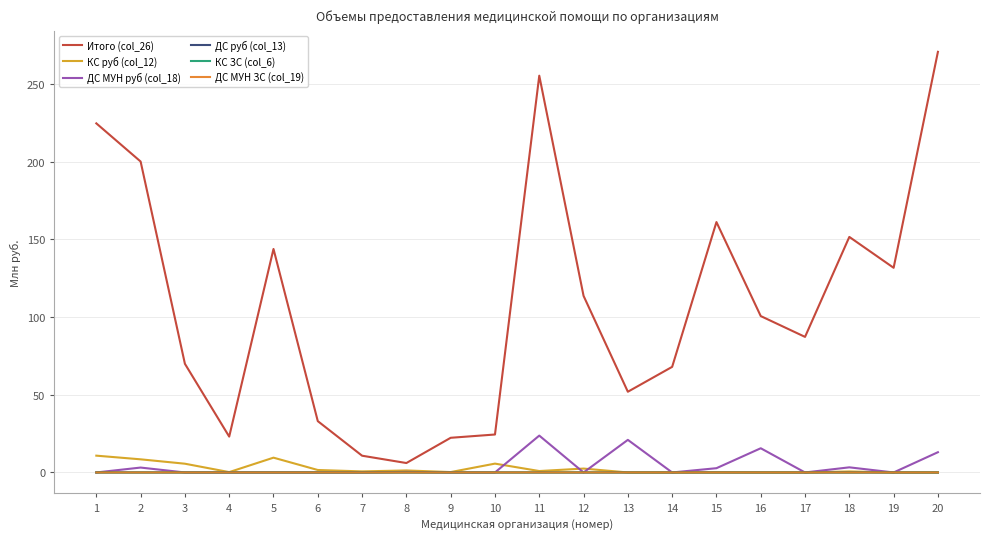

True or false: ДС МУН ЗС (col_19) has more than 2 points higher than both neighbors.

True